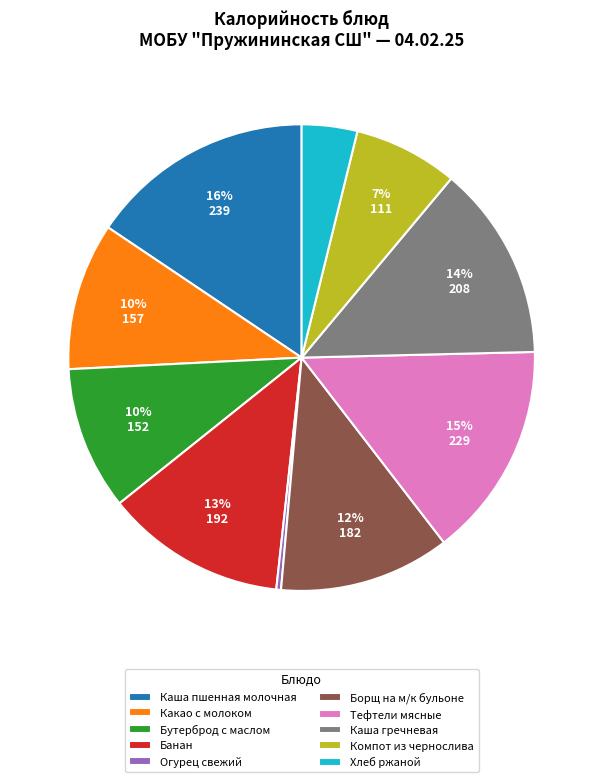

Do Банан and Хлеб ржаной together represent more than half of the pie?

No